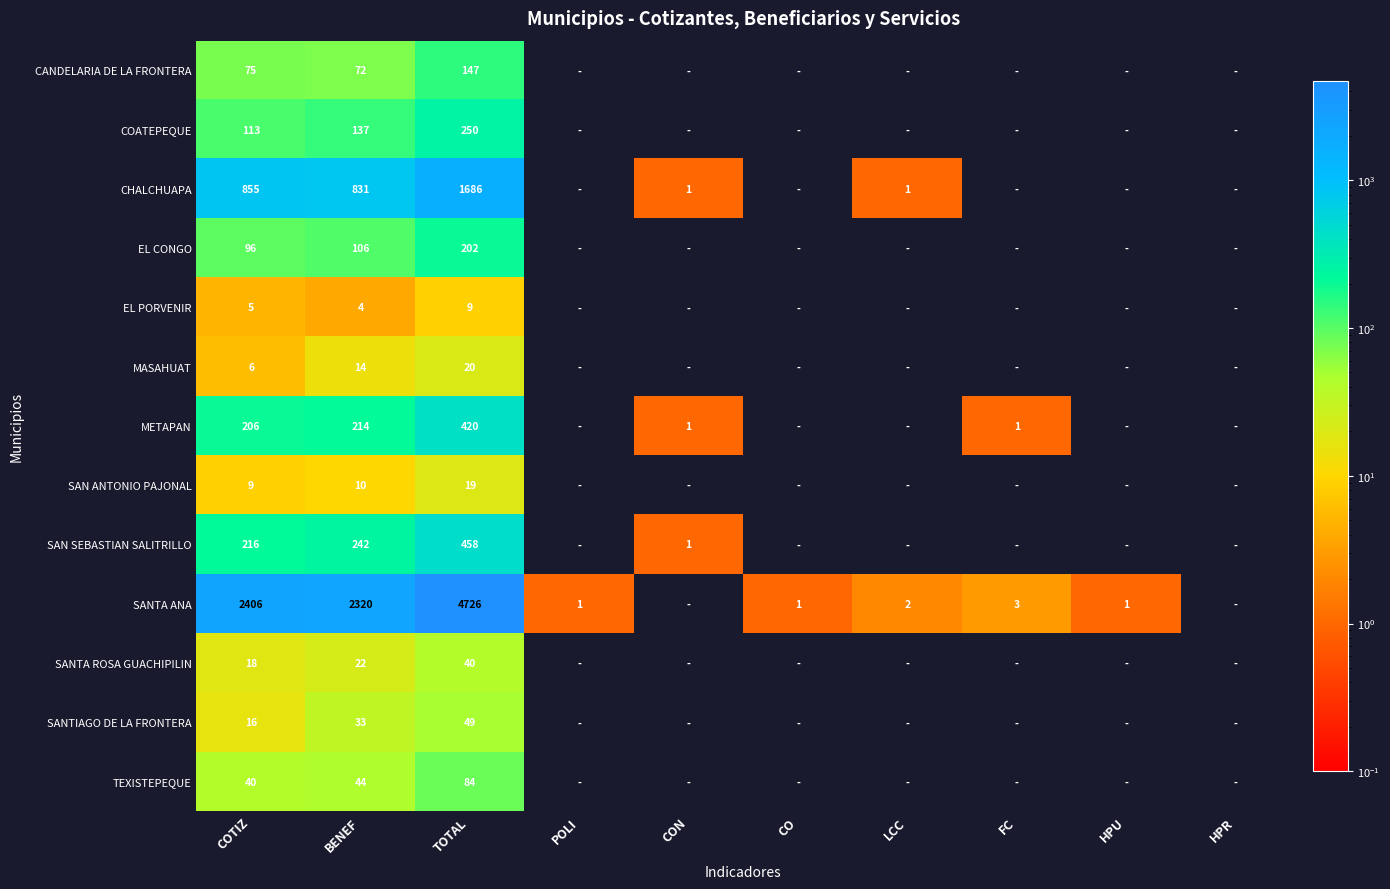

True or false: EL CONGO has a value of 183 at BENEF.

False